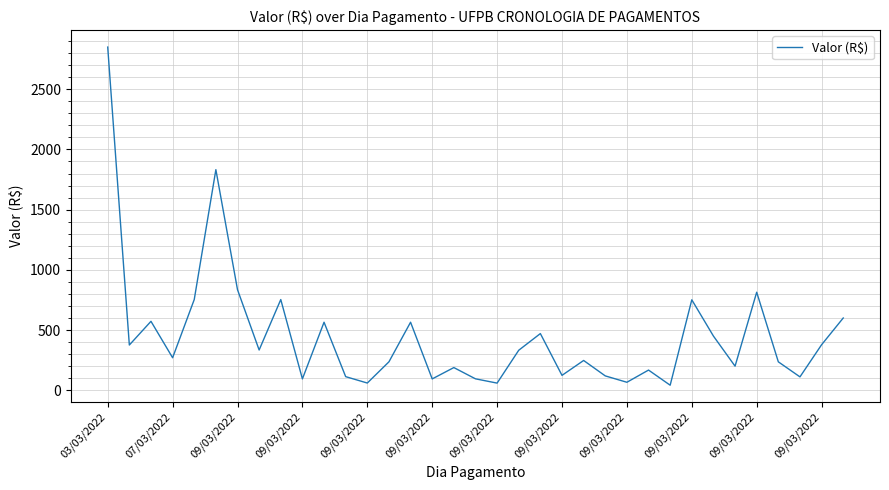

What is the greatest value displayed?

2850.0